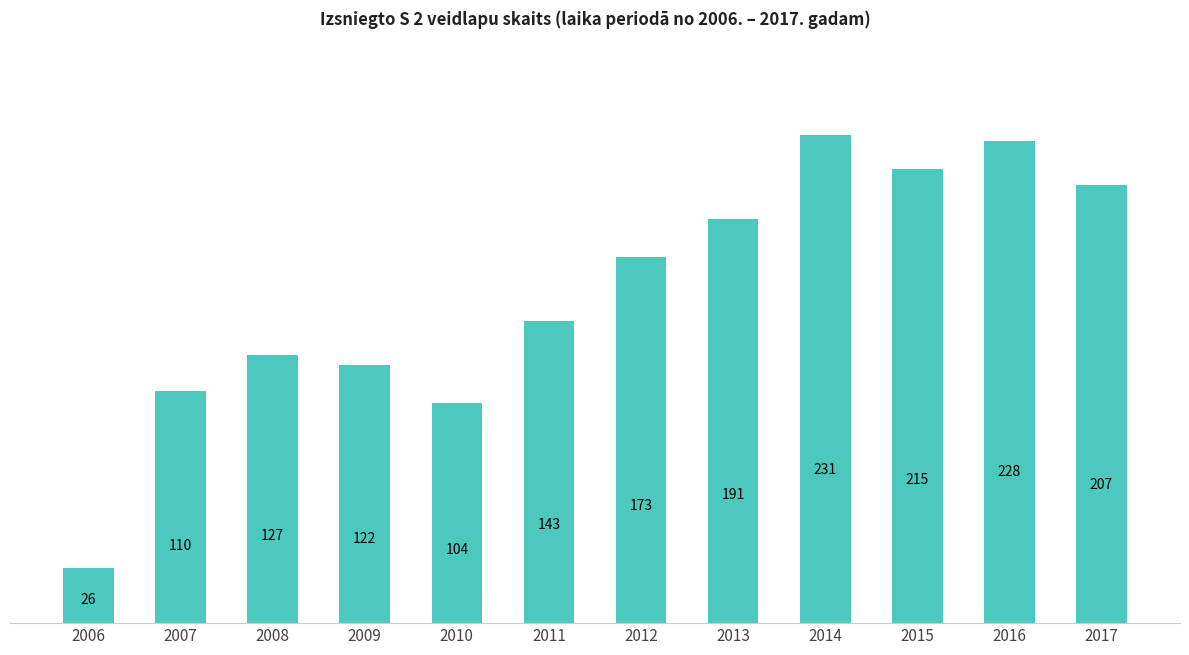

Rank the categories by value from lowest to highest.

2006, 2010, 2007, 2009, 2008, 2011, 2012, 2013, 2017, 2015, 2016, 2014